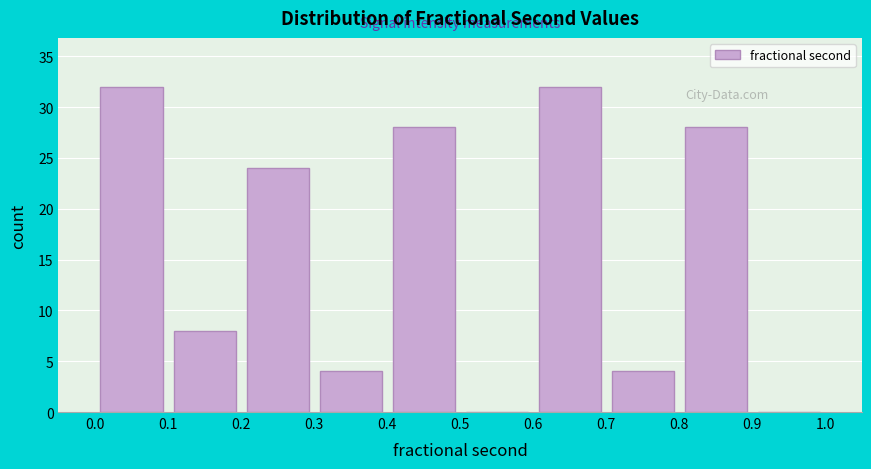

Reading left to right, list every bar in this chart as the range it spans on the x-axis followed by its height. The values are not printed on the chart, so give them approximately, as read against the axis.

0.0 to 0.1: 32
0.1 to 0.2: 8
0.2 to 0.3: 24
0.3 to 0.4: 4
0.4 to 0.5: 28
0.5 to 0.6: 0
0.6 to 0.7: 32
0.7 to 0.8: 4
0.8 to 0.9: 28
0.9 to 1.0: 0